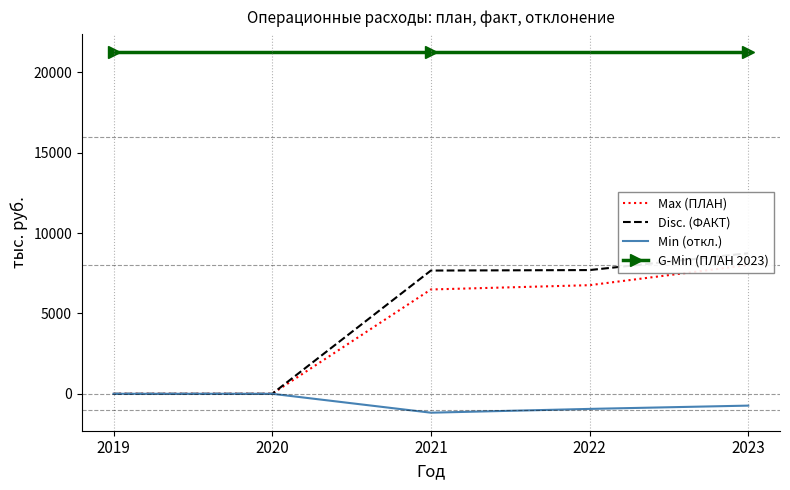

At which label is Max (ПЛАН) closest to 4005?

2021